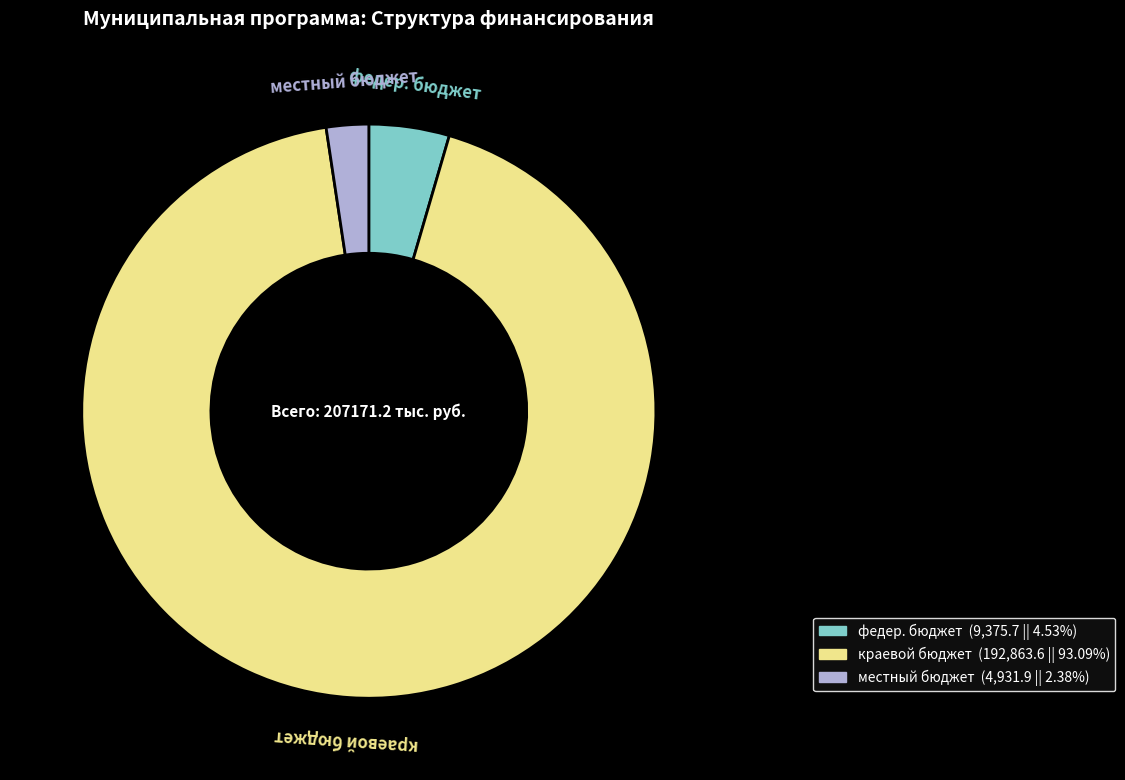

Between федер. бюджет and местный бюджет, which is larger?

федер. бюджет